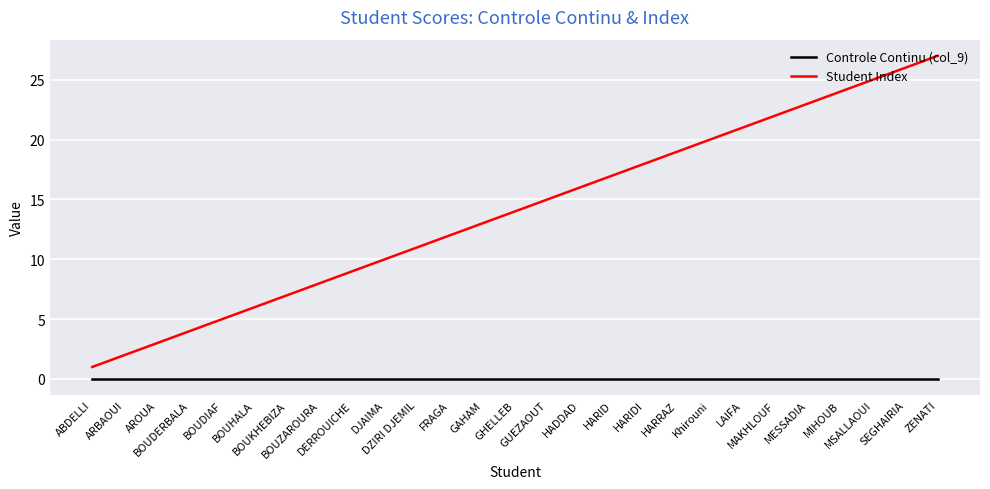

What is the spread (max minus min) of values at DJAIMA?

10